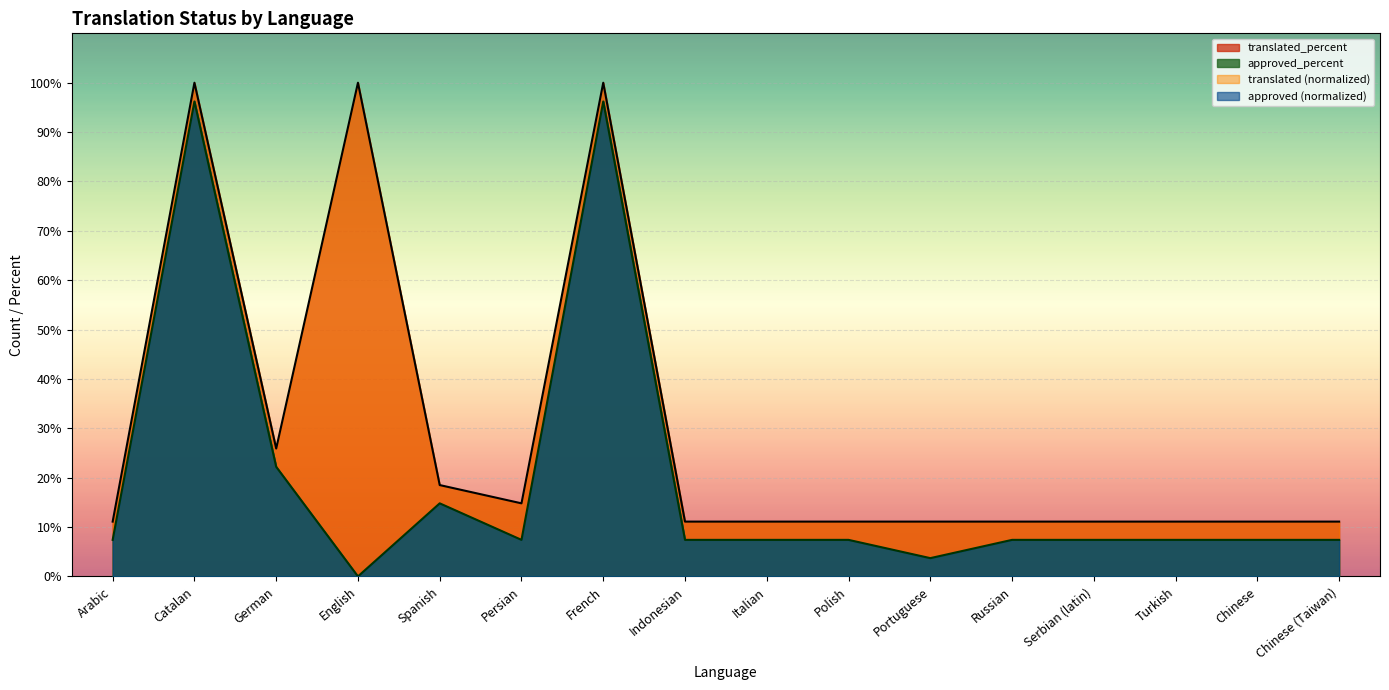

The approved series shows 0.0 at English. True or false?

True